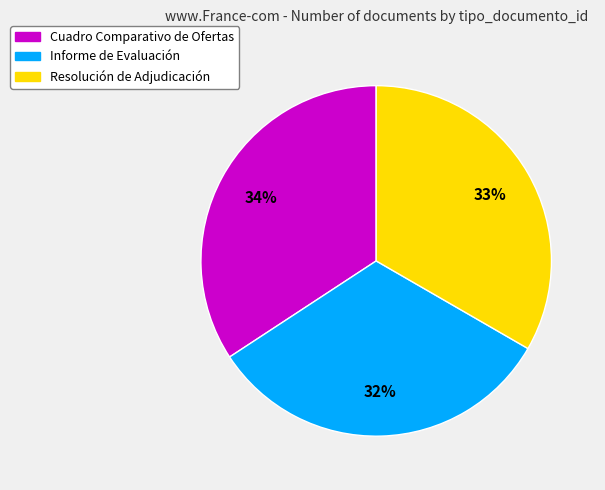

Count the number of slices in the pie.

3